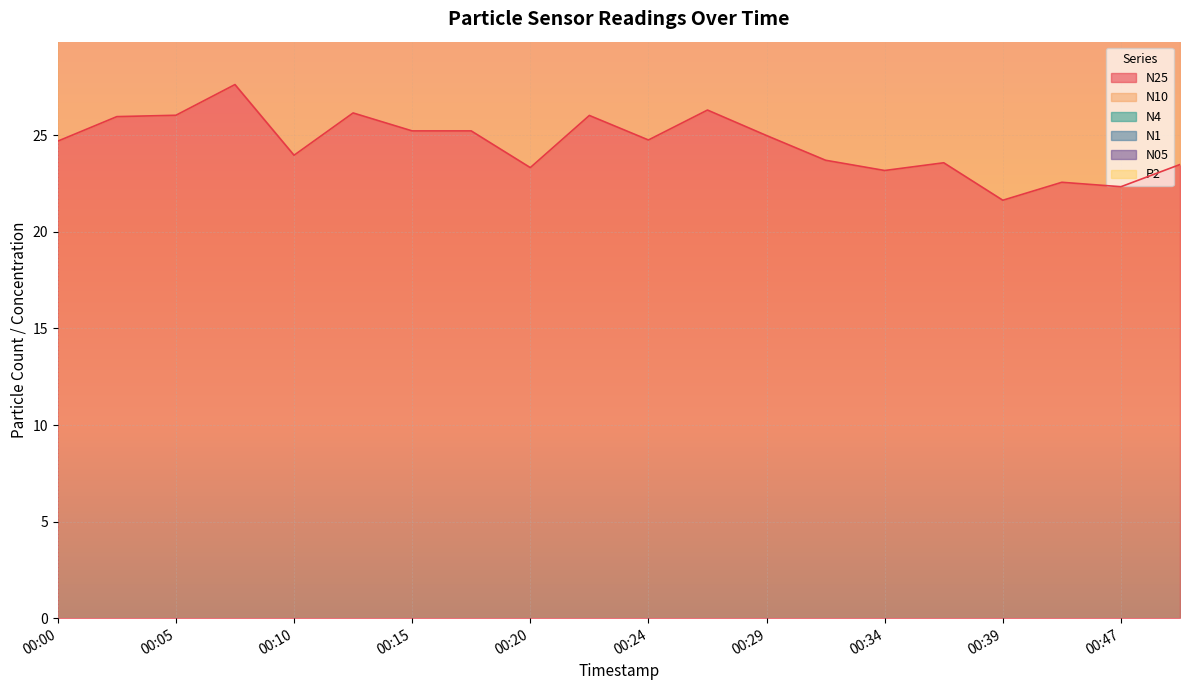

The value of N05 at 00:15 is 66.8. True or false?

False